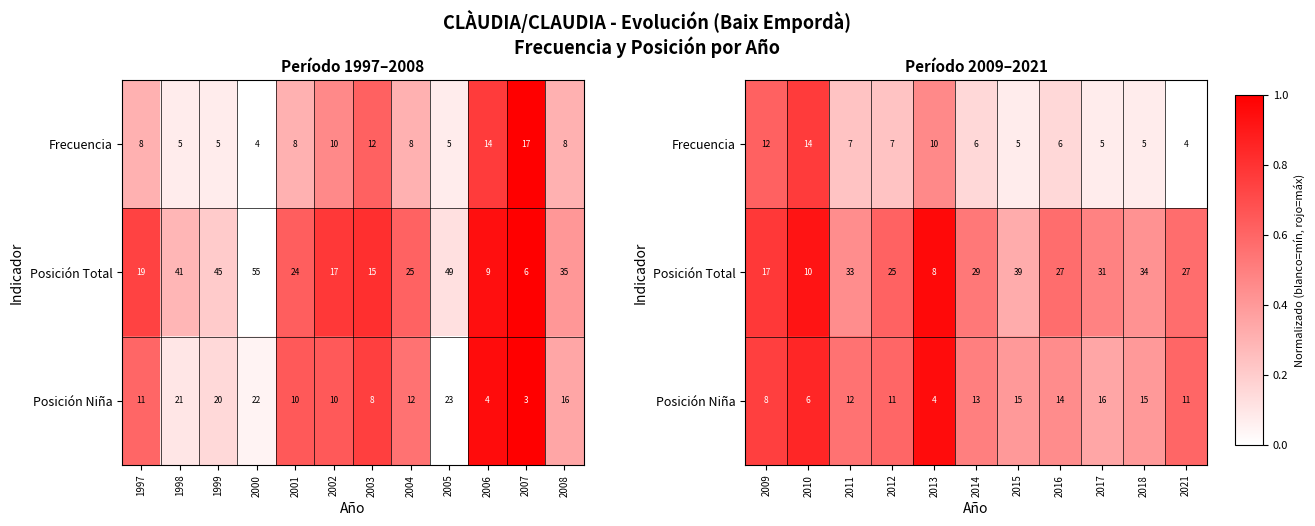

What is the average value of the Frecuencia series?

0.3